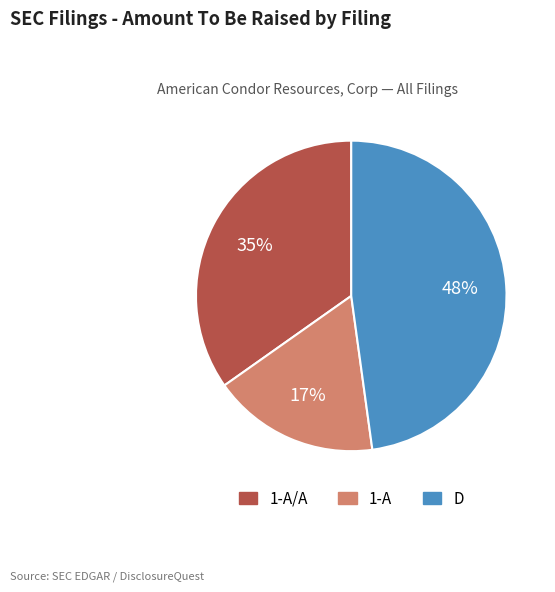

Is there a majority slice in this chart?

No